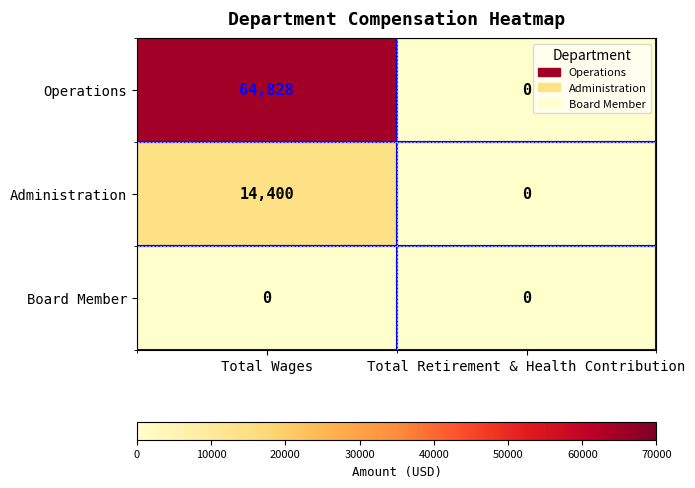

Which series changed the most between Total Wages and Total Retirement & Health Contribution?

Operations